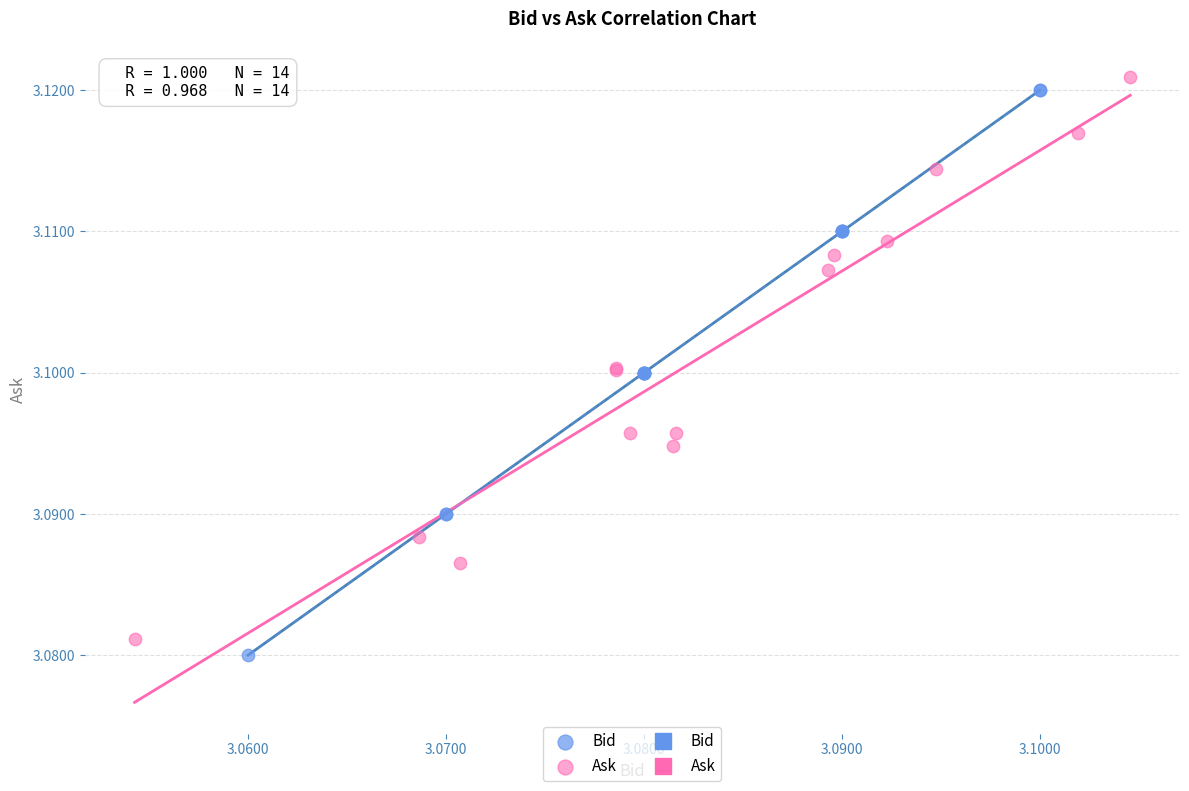

Which series contains the highest Y value?

Ask